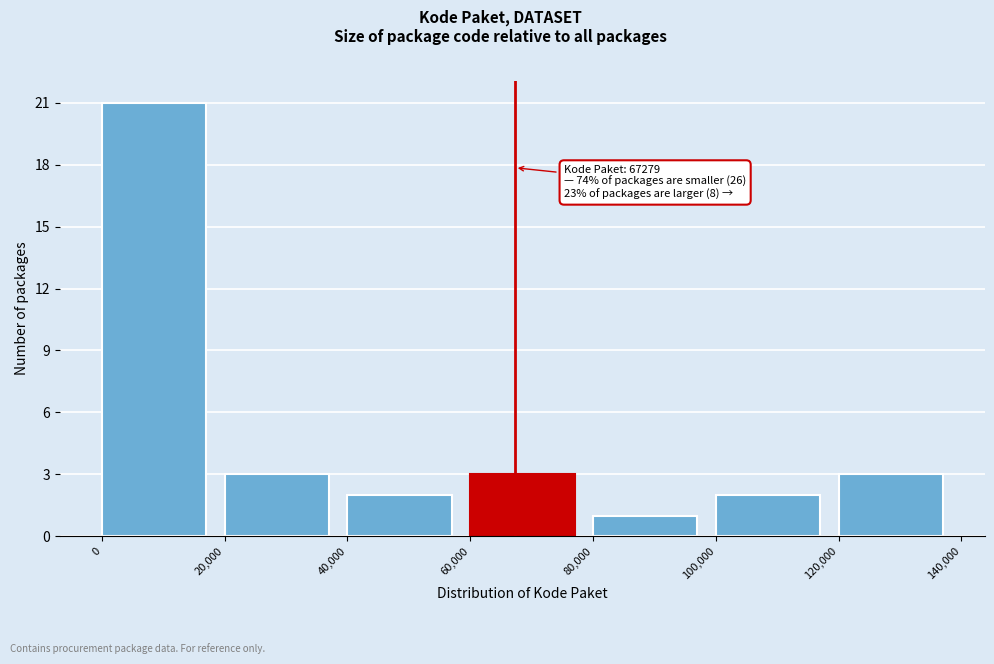

Which range on the x-axis has the tallest bar?

0 to 20,000